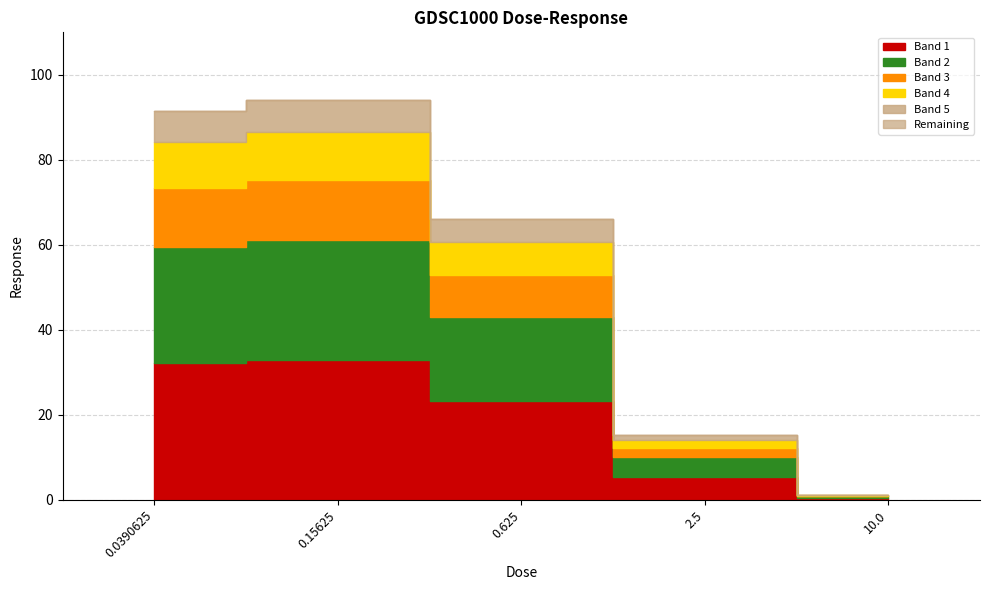

What is the maximum value shown in the chart?

94.1